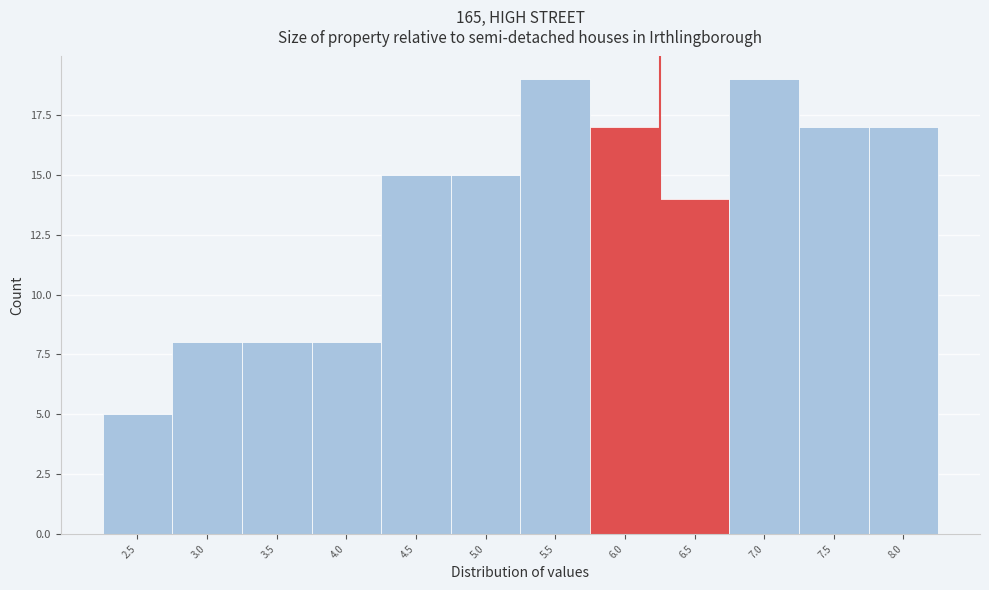

Reading left to right, list all the values displayed in this chart.

2.5=5	3.0=8	3.5=8	4.0=8	4.5=15	5.0=15	5.5=19	6.0=17	6.5=14	7.0=19	7.5=17	8.0=17